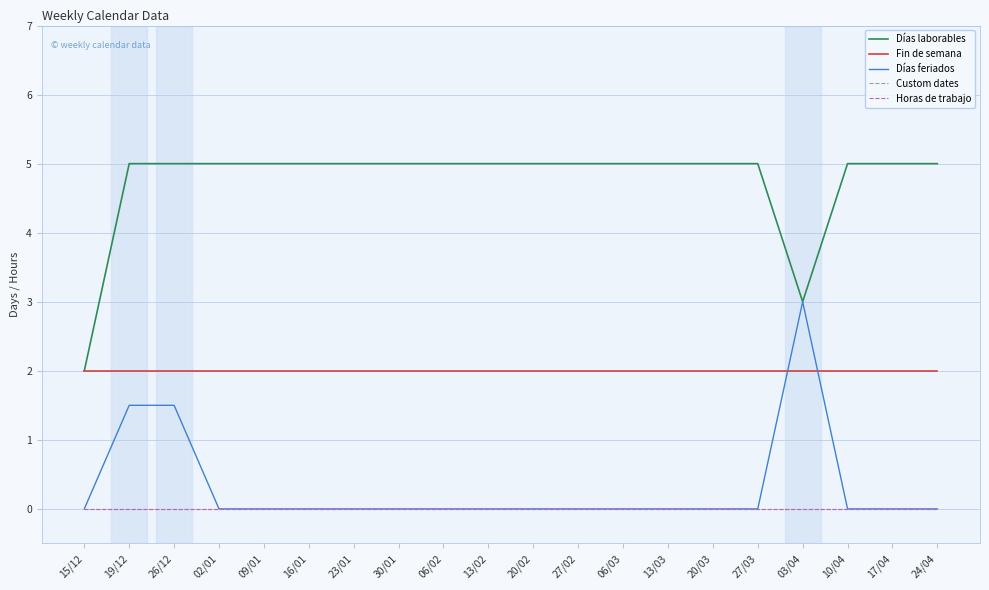

True or false: Custom dates and Días feriados cross at least once.

False